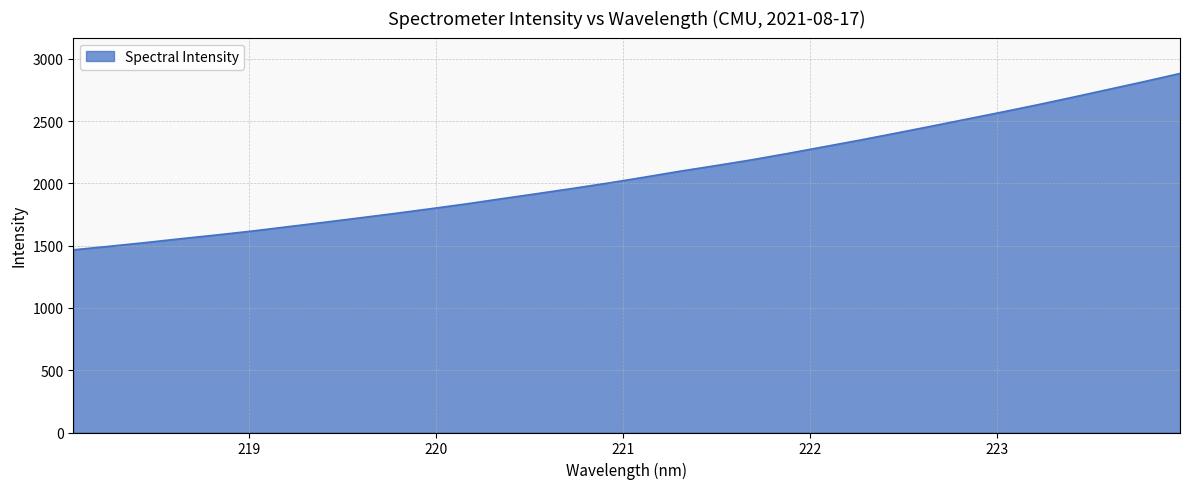

What is the smallest value displayed?

1466.2